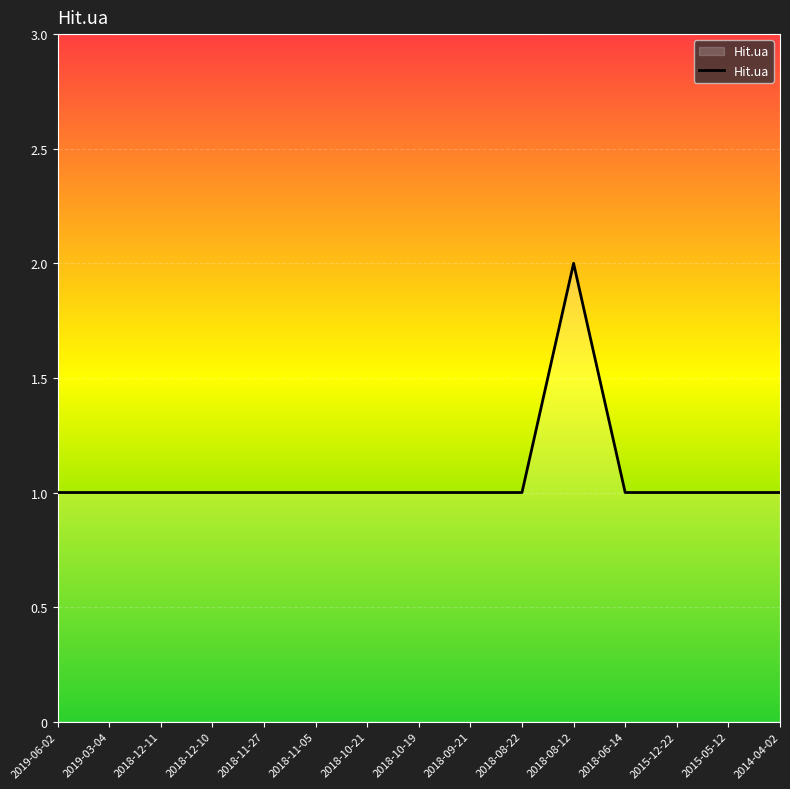

Which label corresponds to the largest value in the chart?

2018-08-12